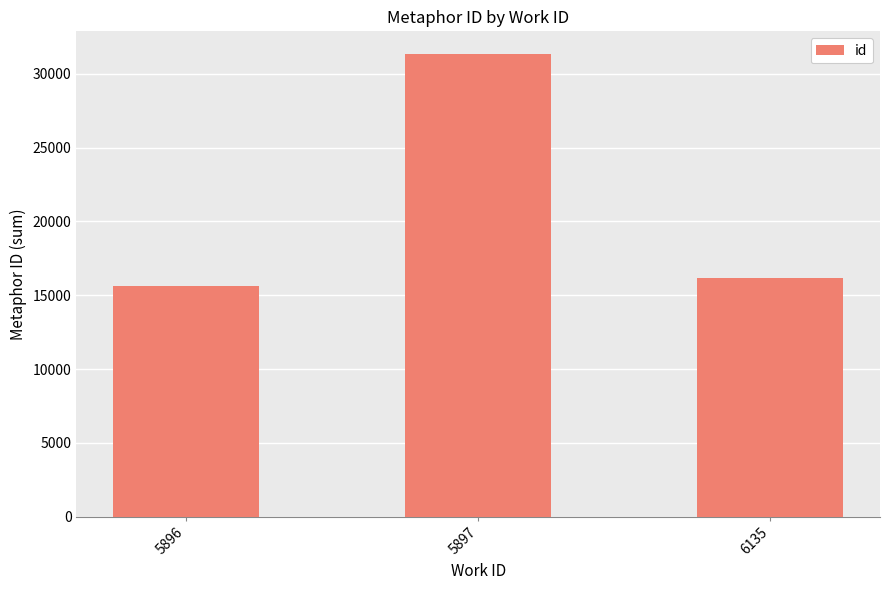

Which label corresponds to the largest value in the chart?

5897